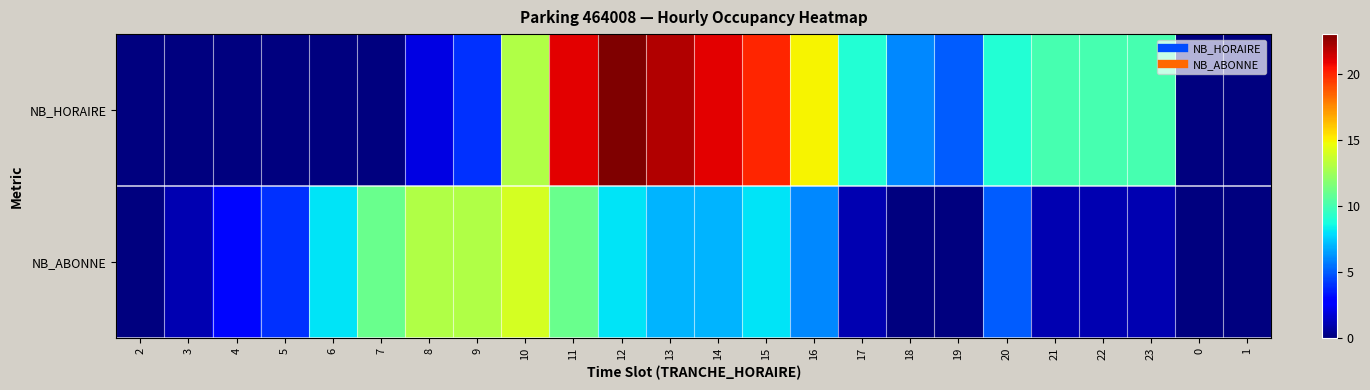

Which label corresponds to the smallest value in the chart?

2